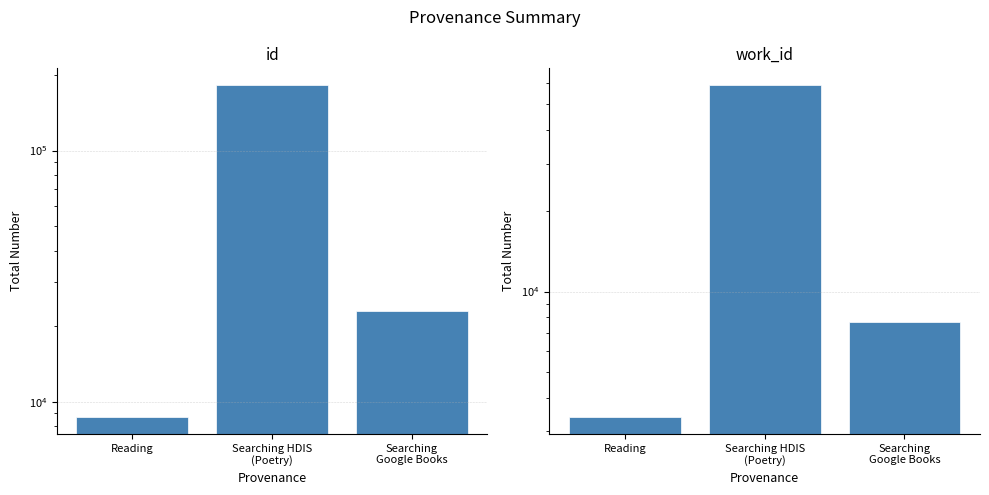

Reading right to left, transcribe all the data shown in this chart.

id: Searching
Google Books=22935	Searching HDIS
(Poetry)=182464	Reading=8667
work_id: Searching
Google Books=7702	Searching HDIS
(Poetry)=59131	Reading=3386